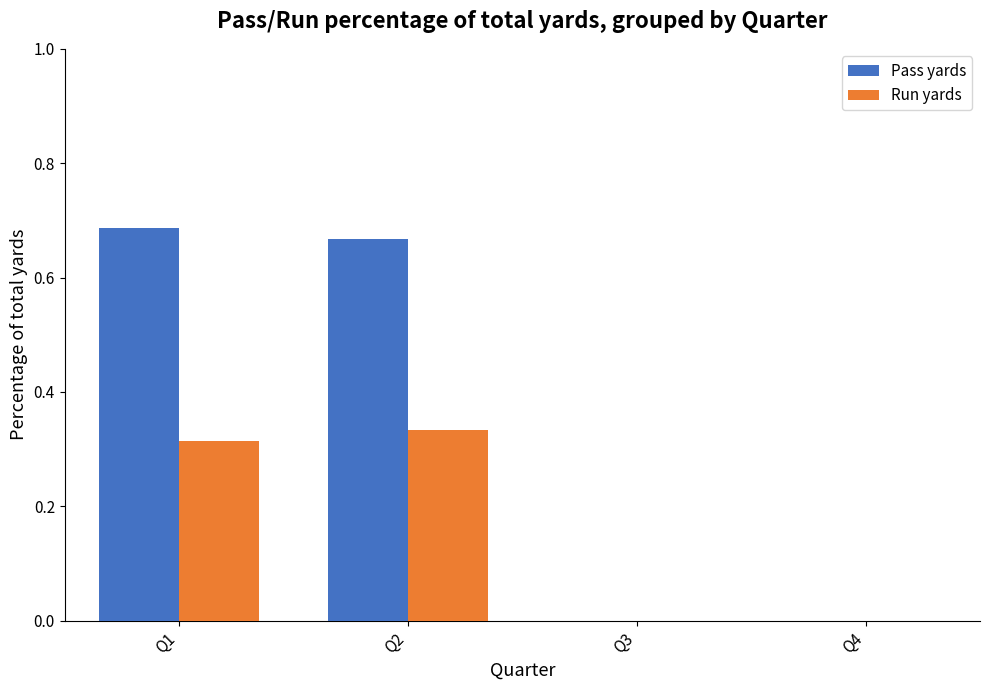

Which series changed the most between Q1 and Q4?

Pass yards